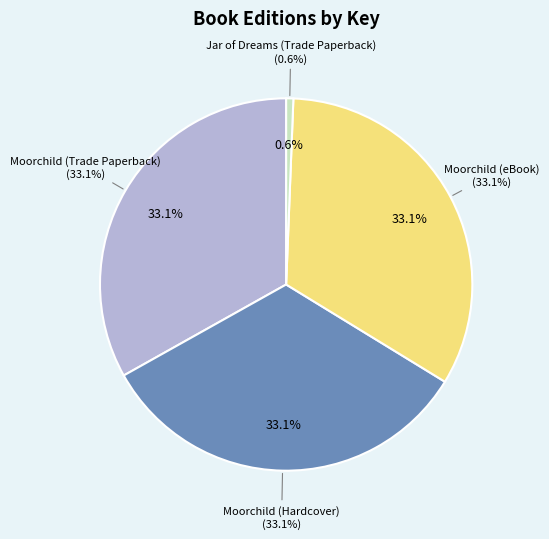

Between Moorchild (eBook) and Jar of Dreams (Trade Paperback), which is larger?

Moorchild (eBook)